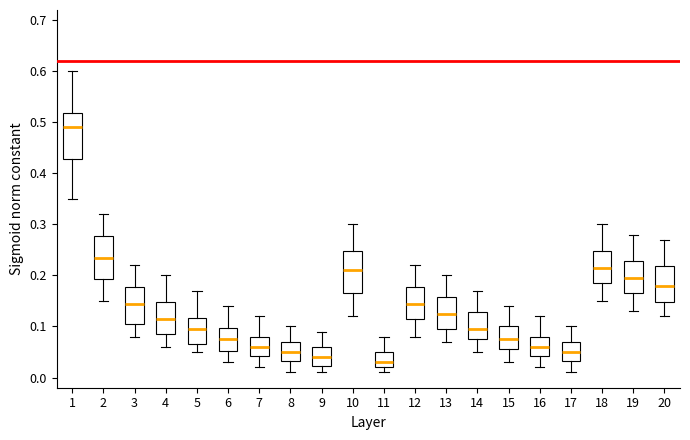

Reading left to right, transcribe this box plot: for each box, give where its median line is, the range the box spans, and where its two whiskers end, as read against the y-axis. The values are not printed on the chart, so give them approximately, as read against the axis.

1: median 0.49, box 0.43 to 0.52, whiskers 0.35 to 0.60
2: median 0.24, box 0.19 to 0.28, whiskers 0.15 to 0.32
3: median 0.15, box 0.11 to 0.18, whiskers 0.08 to 0.22
4: median 0.12, box 0.09 to 0.15, whiskers 0.06 to 0.20
5: median 0.10, box 0.07 to 0.12, whiskers 0.05 to 0.17
6: median 0.08, box 0.05 to 0.10, whiskers 0.03 to 0.14
7: median 0.06, box 0.04 to 0.08, whiskers 0.02 to 0.12
8: median 0.05, box 0.03 to 0.07, whiskers 0.01 to 0.10
9: median 0.04, box 0.02 to 0.06, whiskers 0.01 to 0.09
10: median 0.21, box 0.17 to 0.25, whiskers 0.12 to 0.30
11: median 0.03, box 0.02 to 0.05, whiskers 0.01 to 0.08
12: median 0.15, box 0.12 to 0.18, whiskers 0.08 to 0.22
13: median 0.13, box 0.10 to 0.16, whiskers 0.07 to 0.20
14: median 0.10, box 0.08 to 0.13, whiskers 0.05 to 0.17
15: median 0.08, box 0.06 to 0.10, whiskers 0.03 to 0.14
16: median 0.06, box 0.04 to 0.08, whiskers 0.02 to 0.12
17: median 0.05, box 0.03 to 0.07, whiskers 0.01 to 0.10
18: median 0.22, box 0.19 to 0.25, whiskers 0.15 to 0.30
19: median 0.20, box 0.17 to 0.23, whiskers 0.13 to 0.28
20: median 0.18, box 0.15 to 0.22, whiskers 0.12 to 0.27